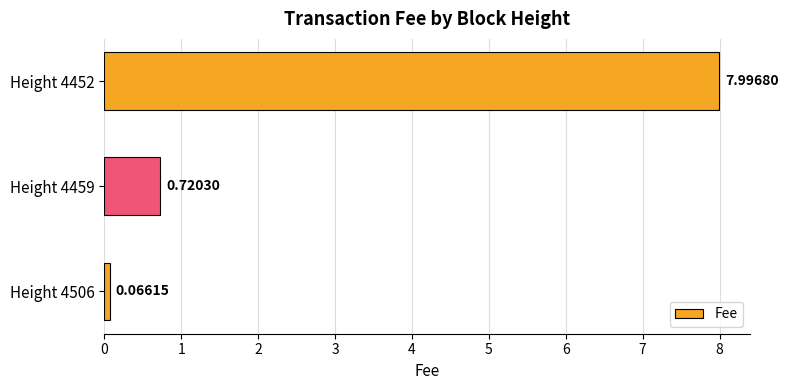

What is the change in value from Height 4459 to Height 4452?

+7.3